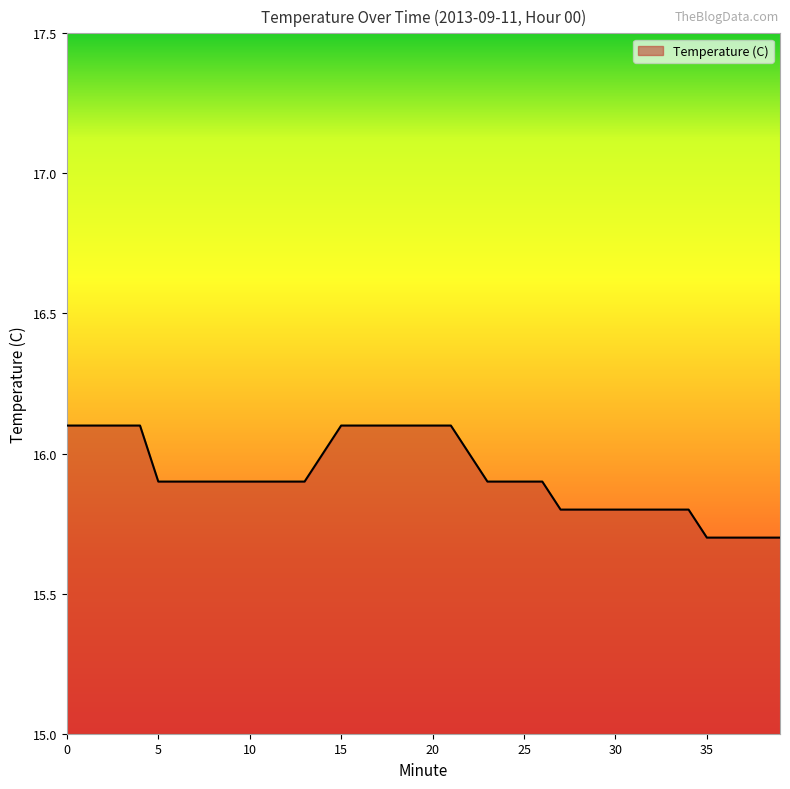

Does the chart display data point markers on the line(s)?

No